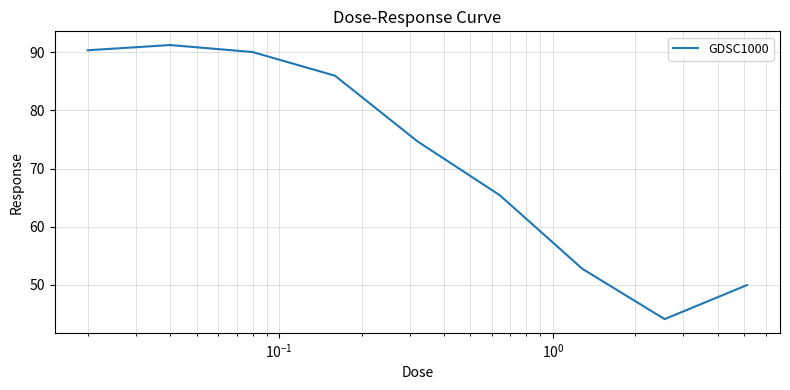

What is the difference between the maximum and minimum values?

47.1